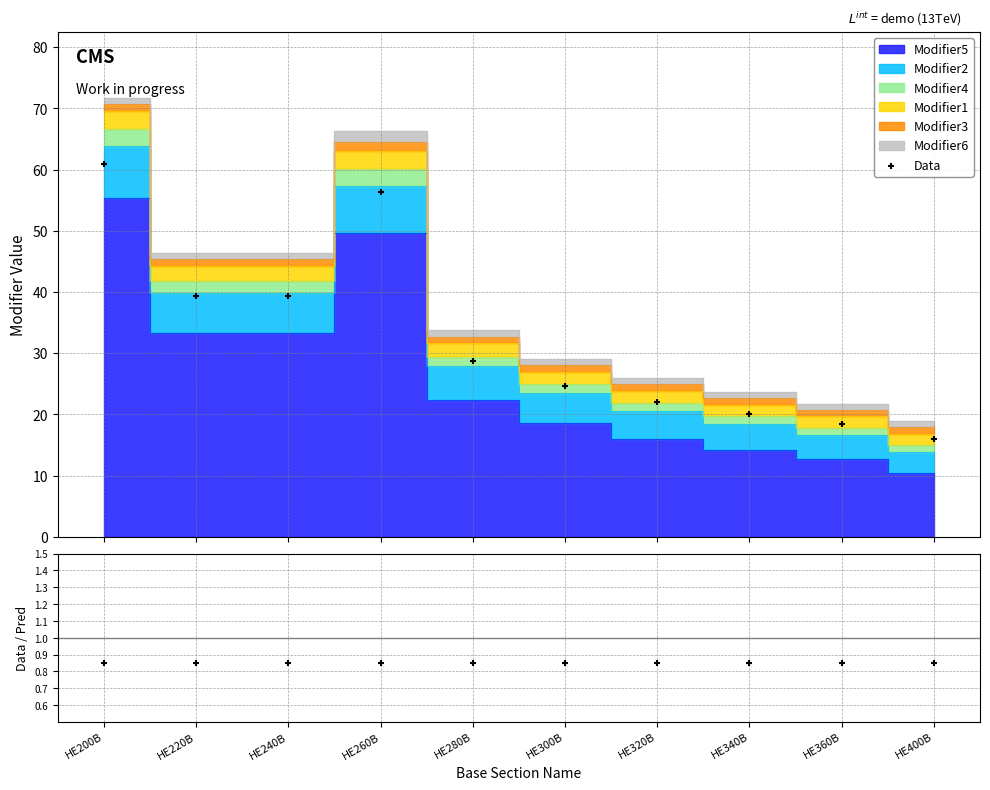

Which series contains the lowest Y value?

Data/Pred